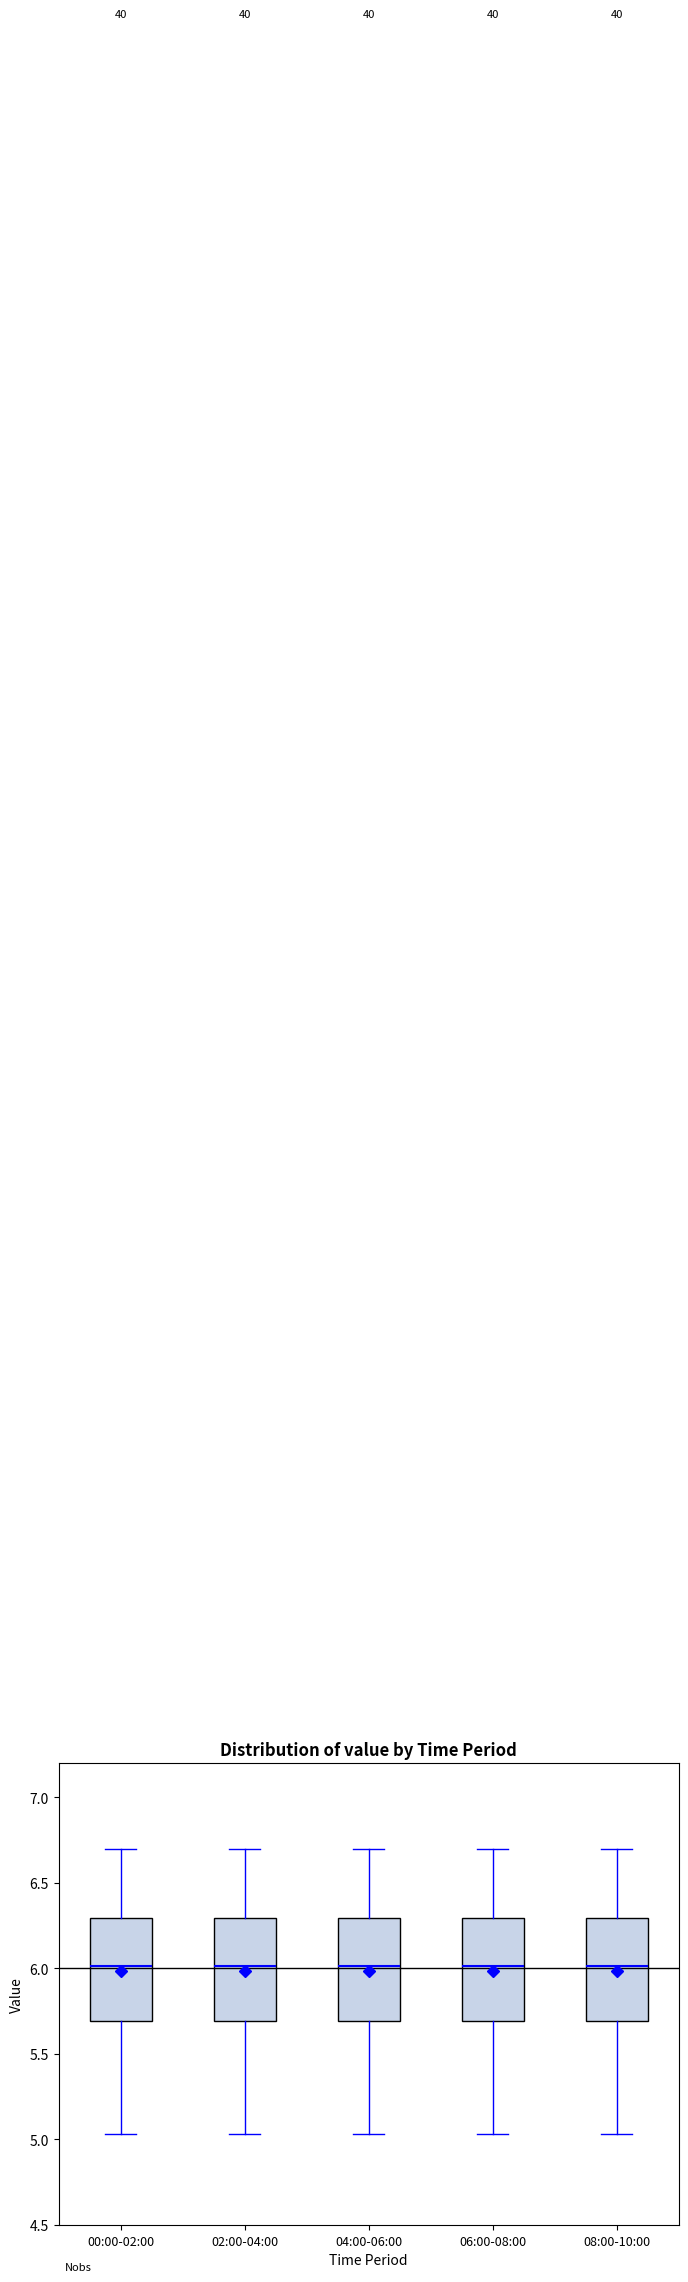

Reading left to right, transcribe this box plot: for each box, give where its median line is, the range the box spans, and where its two whiskers end, as read against the y-axis. The values are not printed on the chart, so give them approximately, as read against the axis.

00:00-02:00: median 6.00, box 5.70 to 6.30, whiskers 5.05 to 6.70
02:00-04:00: median 6.00, box 5.70 to 6.30, whiskers 5.05 to 6.70
04:00-06:00: median 6.00, box 5.70 to 6.30, whiskers 5.05 to 6.70
06:00-08:00: median 6.00, box 5.70 to 6.30, whiskers 5.05 to 6.70
08:00-10:00: median 6.00, box 5.70 to 6.30, whiskers 5.05 to 6.70